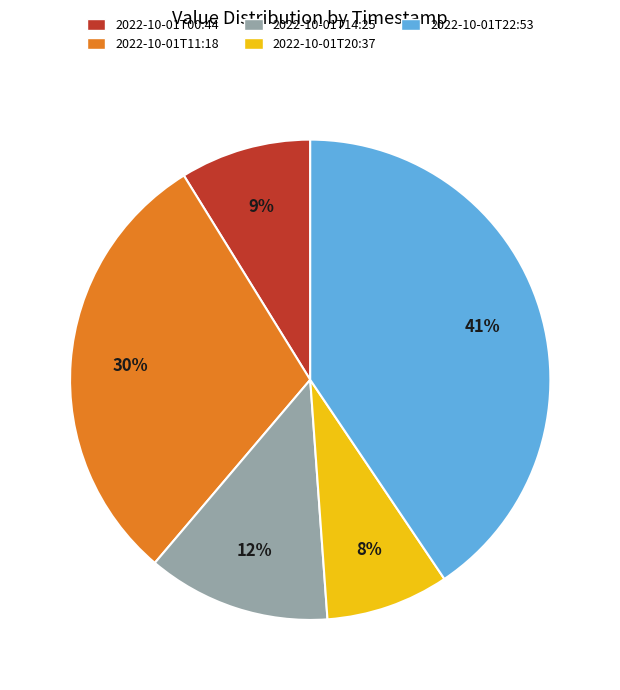

True or false: 2022-10-01T00:44 accounts for 9% of the total.

True